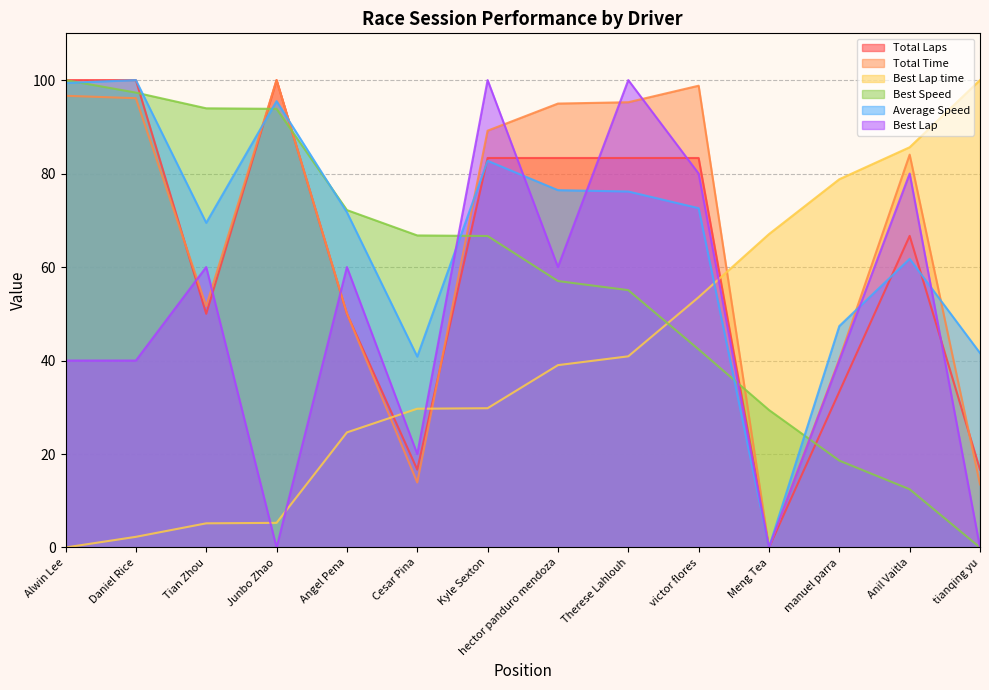

Which series has the widest spread of values?

Total Laps